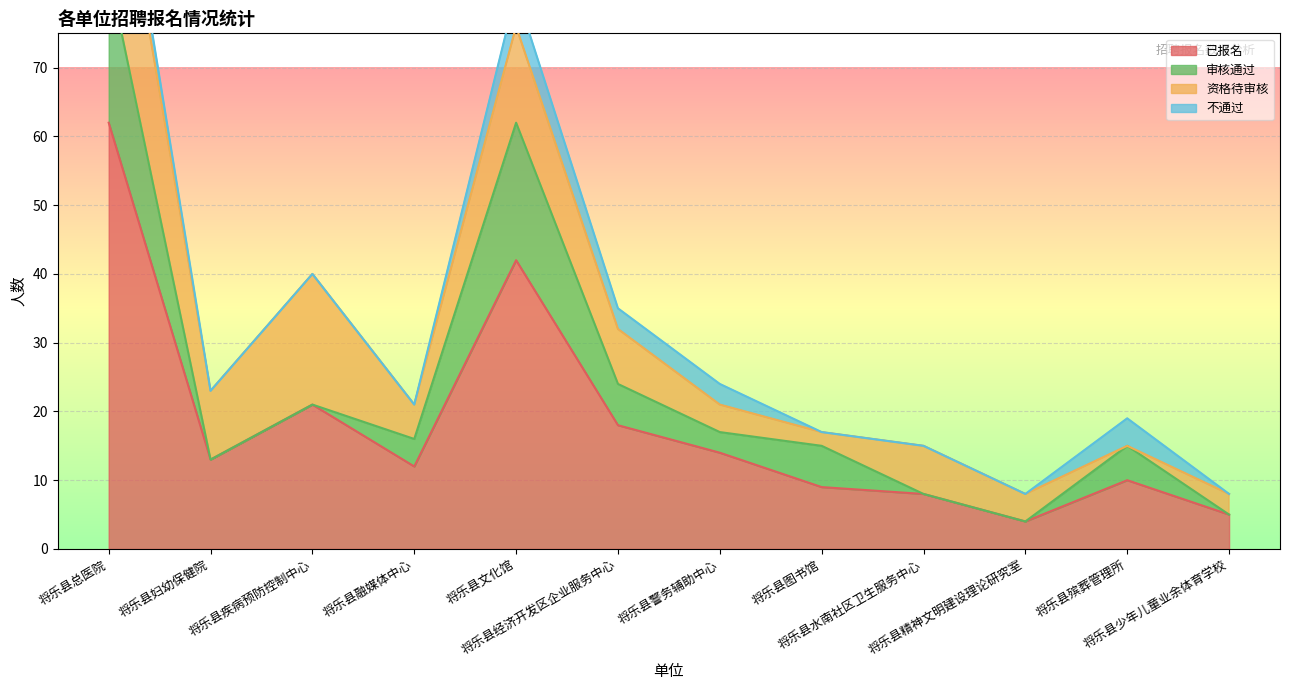

Rank the categories by 资格待审核 value from lowest to highest.

将乐县殡葬管理所, 将乐县图书馆, 将乐县少年儿童业余体育学校, 将乐县警务辅助中心, 将乐县精神文明建设理论研究室, 将乐县融媒体中心, 将乐县水南社区卫生服务中心, 将乐县经济开发区企业服务中心, 将乐县妇幼保健院, 将乐县文化馆, 将乐县疾病预防控制中心, 将乐县总医院